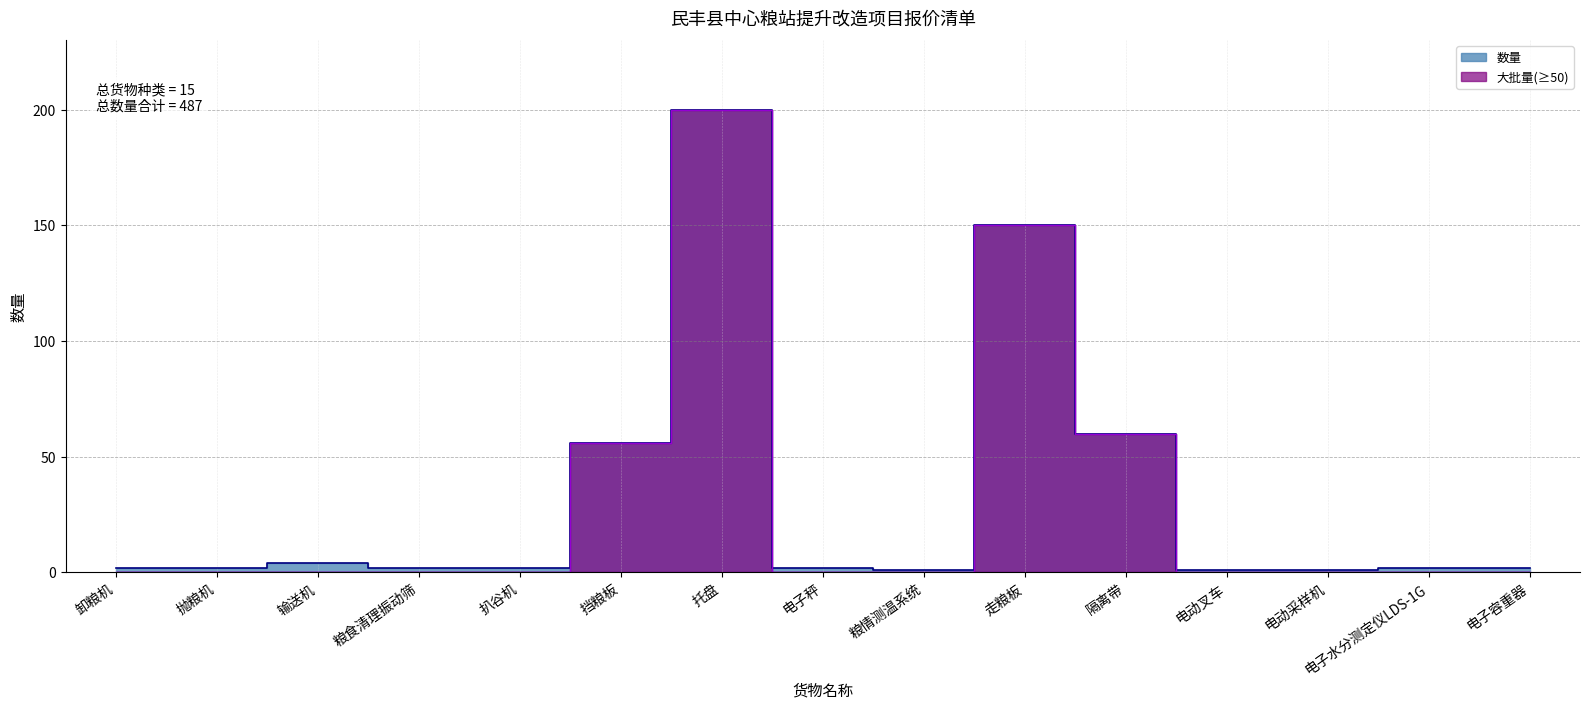

List the labels in order of value, largest first.

托盘, 走粮板, 隔离带, 挡粮板, 输送机, 卸粮机, 抛粮机, 粮食清理振动筛, 扒谷机, 电子秤, 电子水分测定仪LDS-1G, 电子容重器, 粮情测温系统, 电动叉车, 电动采样机